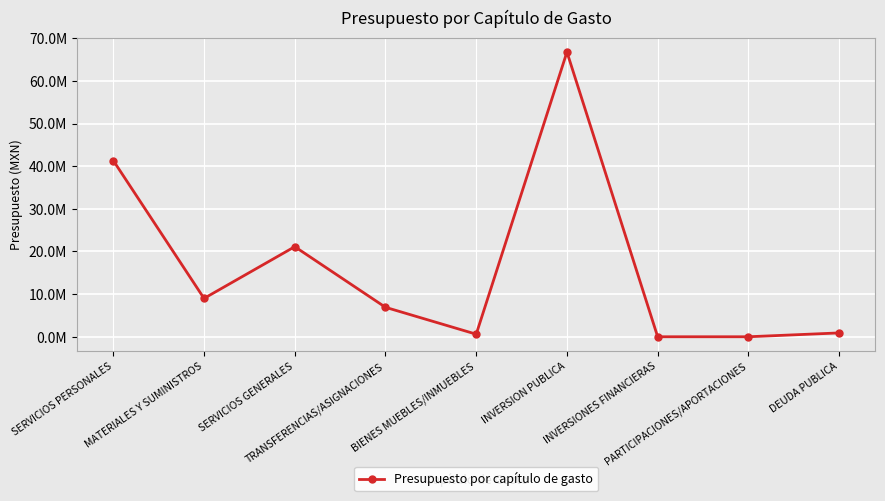

Is this an area chart (filled region under the line)?

No